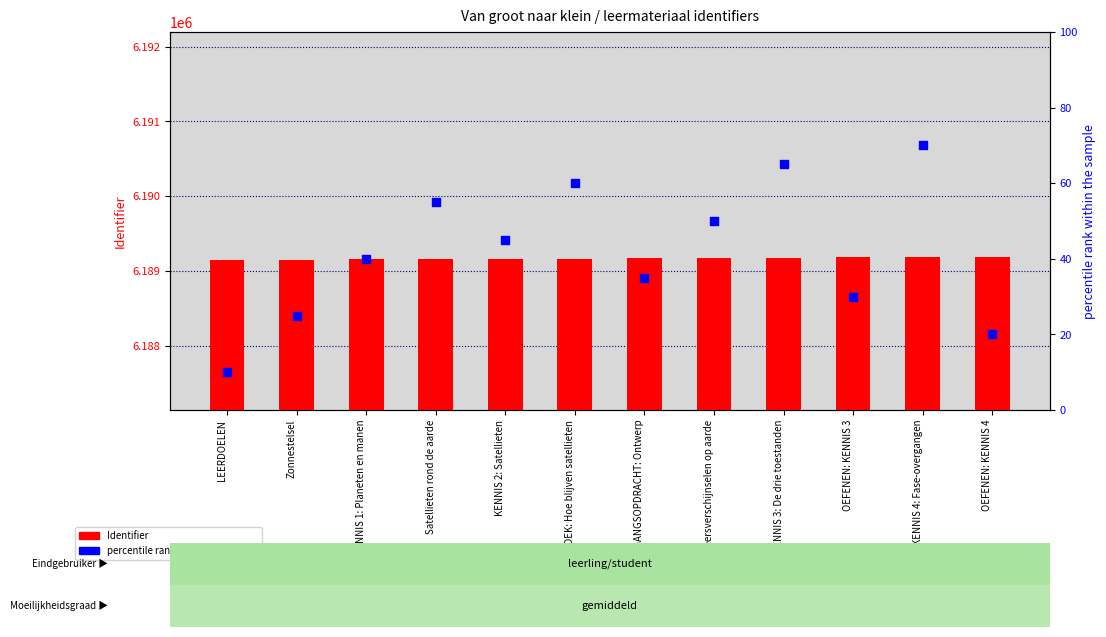

Which series has the largest total across all categories?

Identifier